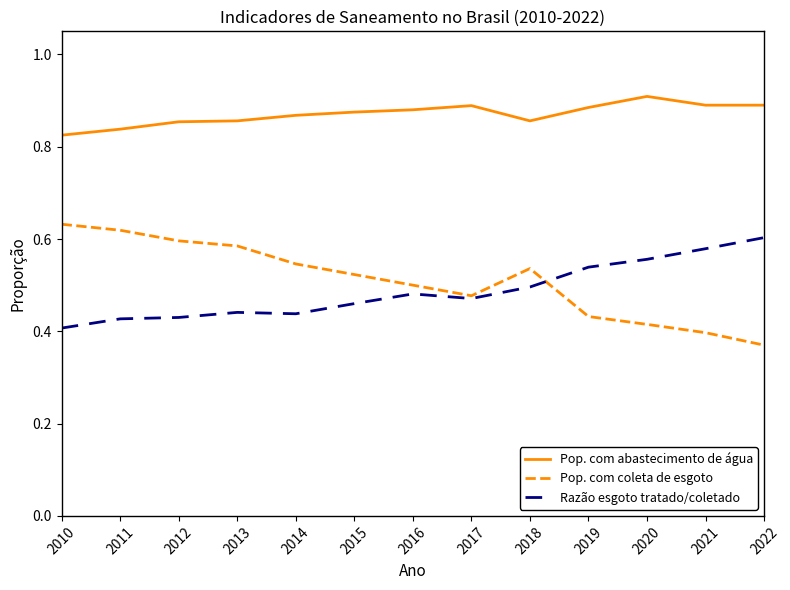

True or false: Pop. com coleta de esgoto has a value of 0.6 at 2021.

False